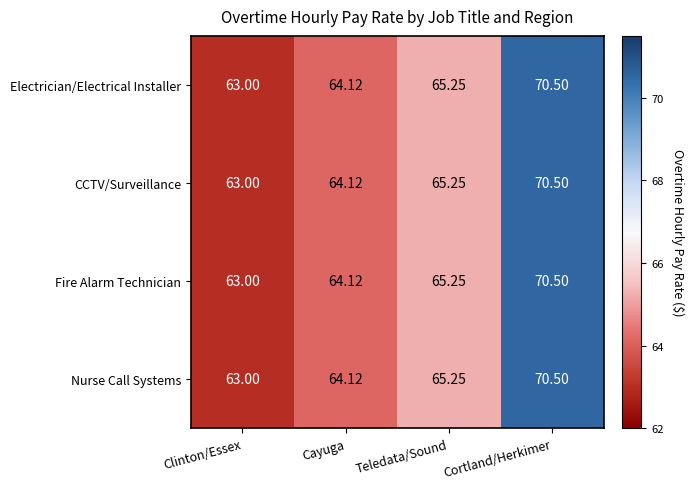

Rank the categories by Fire Alarm Technician value from highest to lowest.

Cortland/Herkimer, Teledata/Sound, Cayuga, Clinton/Essex